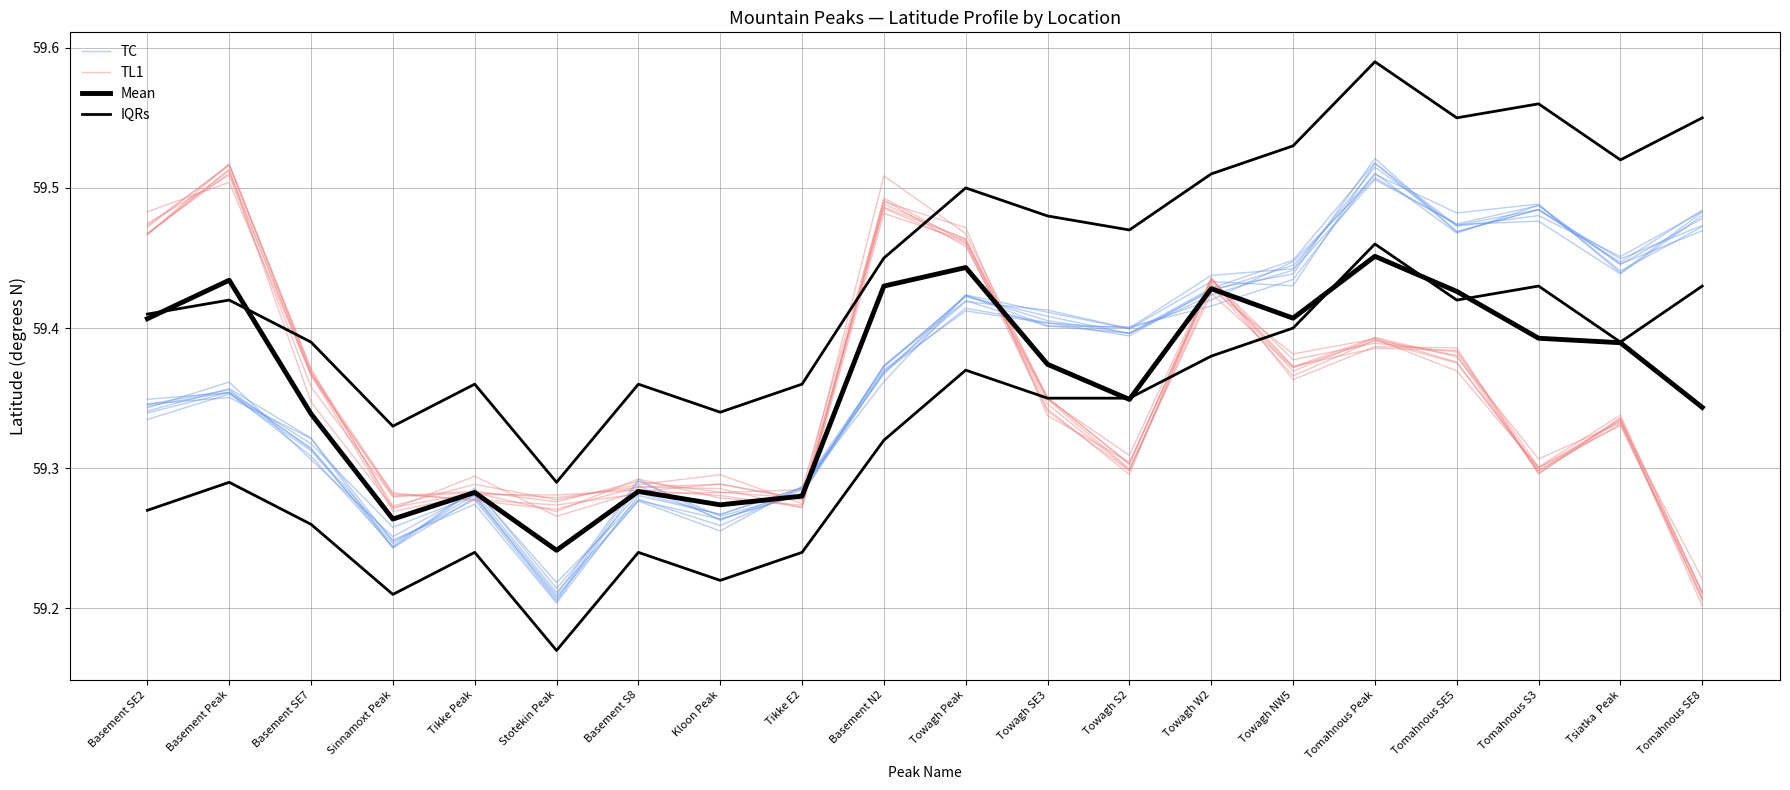

Between Tomahnous Peak and Tomahnous SE8, which series saw the biggest shift?

TL1